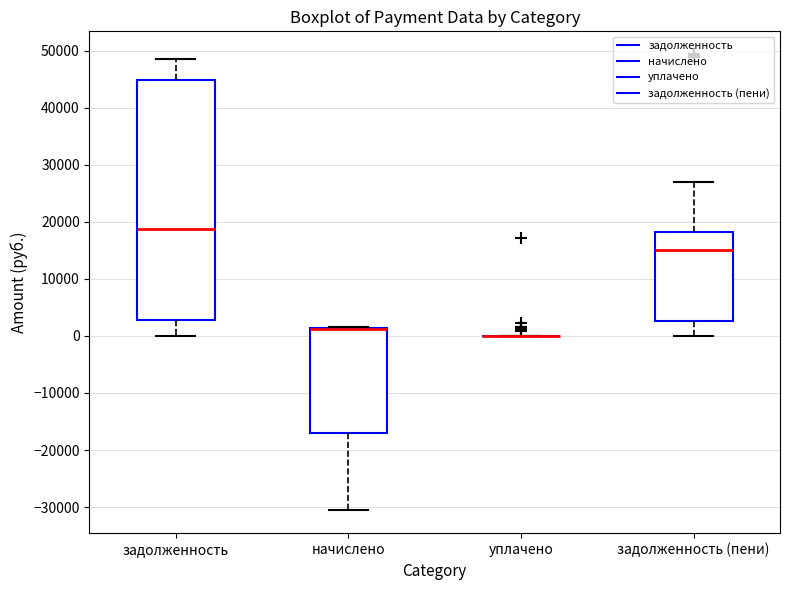

Reading left to right, transcribe this box plot: for each box, give where its median line is, the range the box spans, and where its two whiskers end, as read against the y-axis. The values are not printed on the chart, so give them approximately, as read against the axis.

задолженность: median 19000, box 3000 to 45000, whiskers 0 to 49000
начислено: median 1000 (drawn on the box's upper edge), box -17000 to 1000, whiskers -31000 to 1000
уплачено: box collapsed to a line at 0, whiskers 0 to 0
задолженность (пени): median 15000, box 3000 to 18000, whiskers 0 to 27000